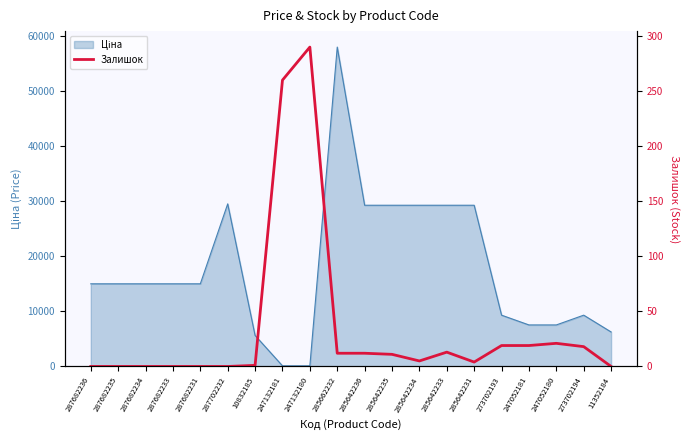

How many values exceed 11?

9